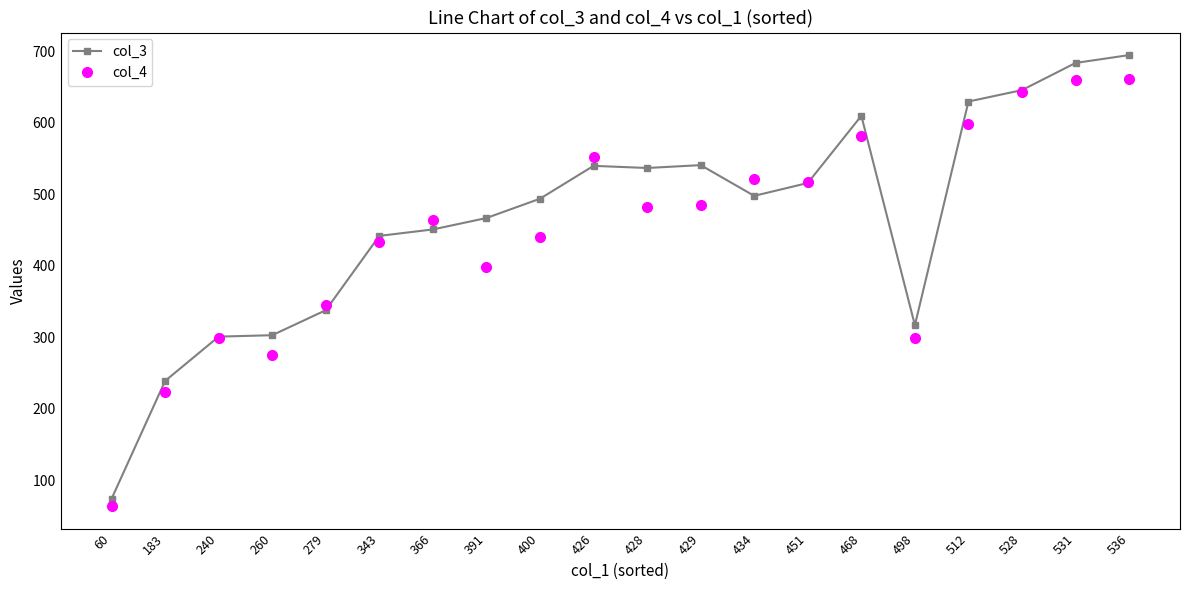

True or false: col_3 and col_4 cross at least once.

True